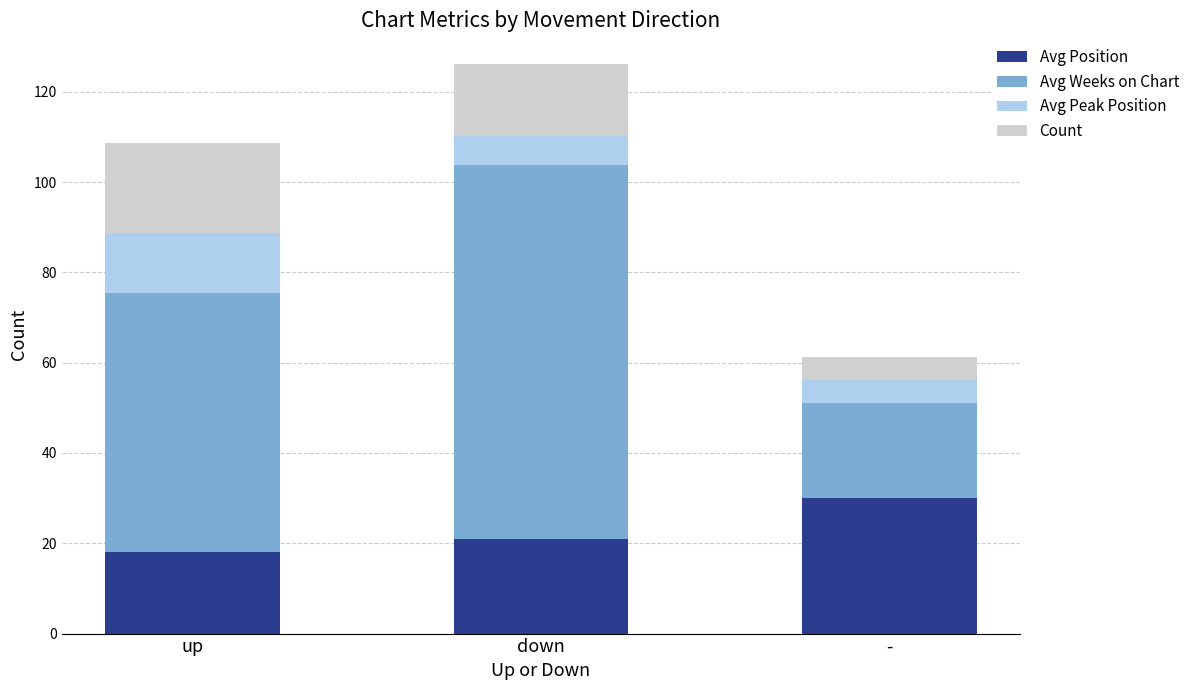

Read the Avg Position value at down.

20.9